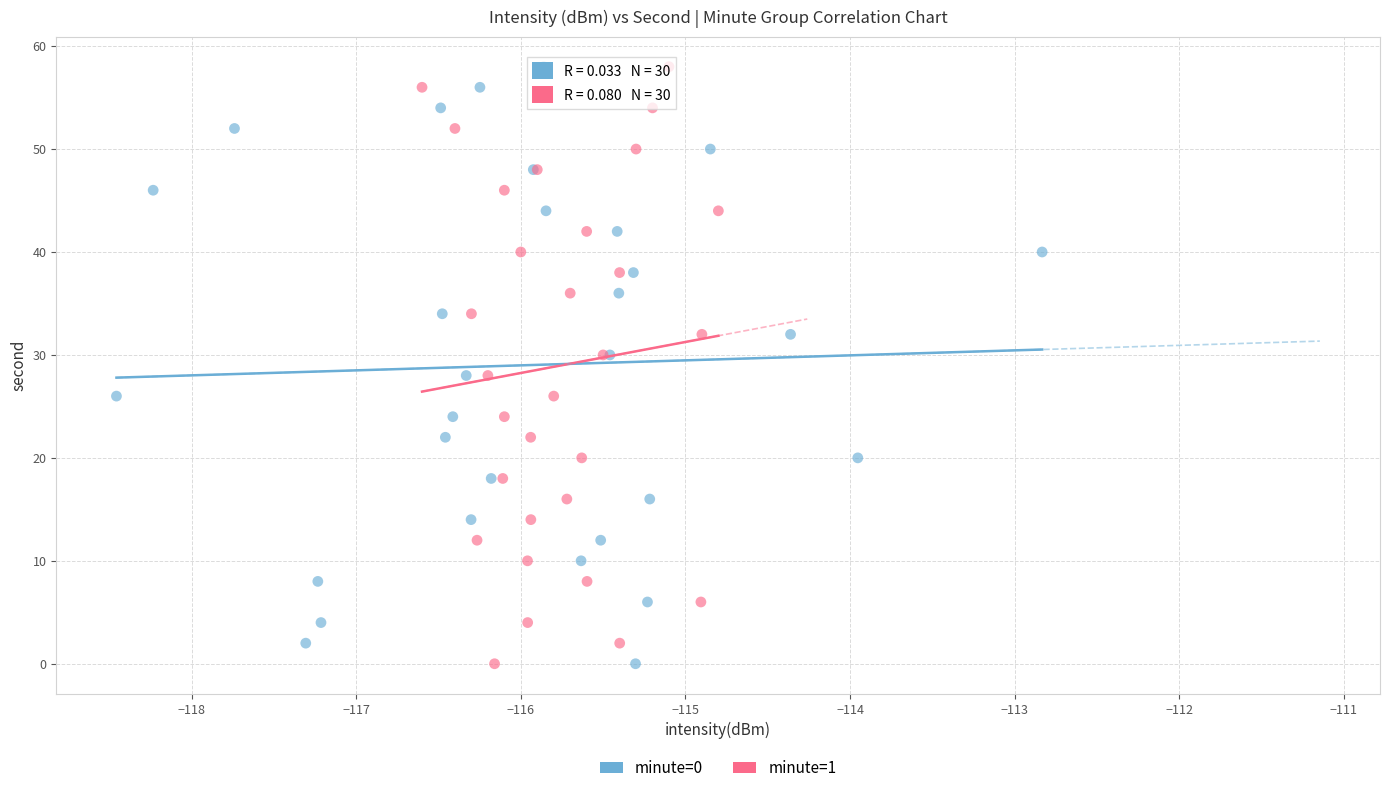

What are all the series names shown in the legend?

minute=0, minute=1